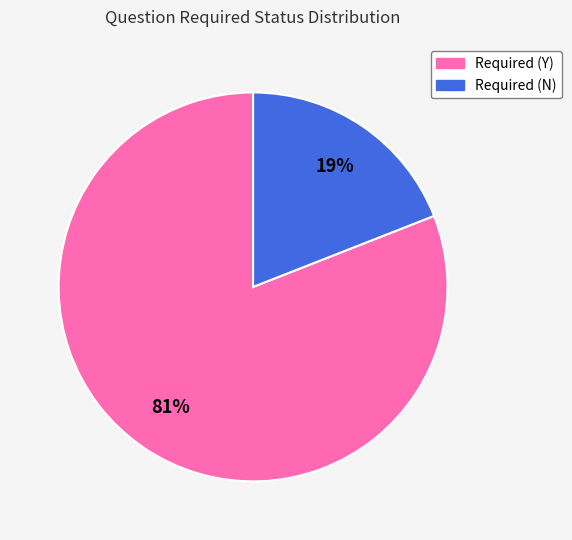

Which slice represents more than half of the pie?

Required (Y)